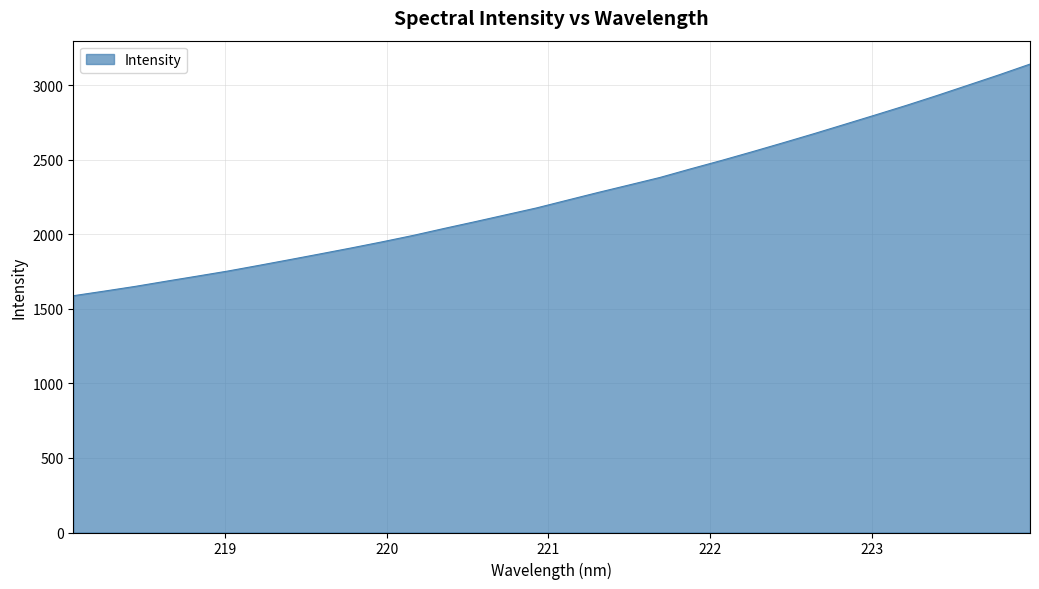

What is the greatest value displayed?

3141.4